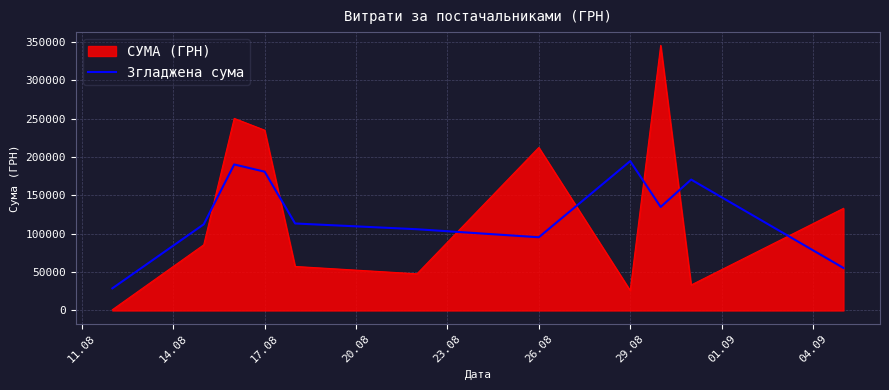

List the series in order of their peak value, lowest first.

Згладжена сума, СУМА (ГРН)